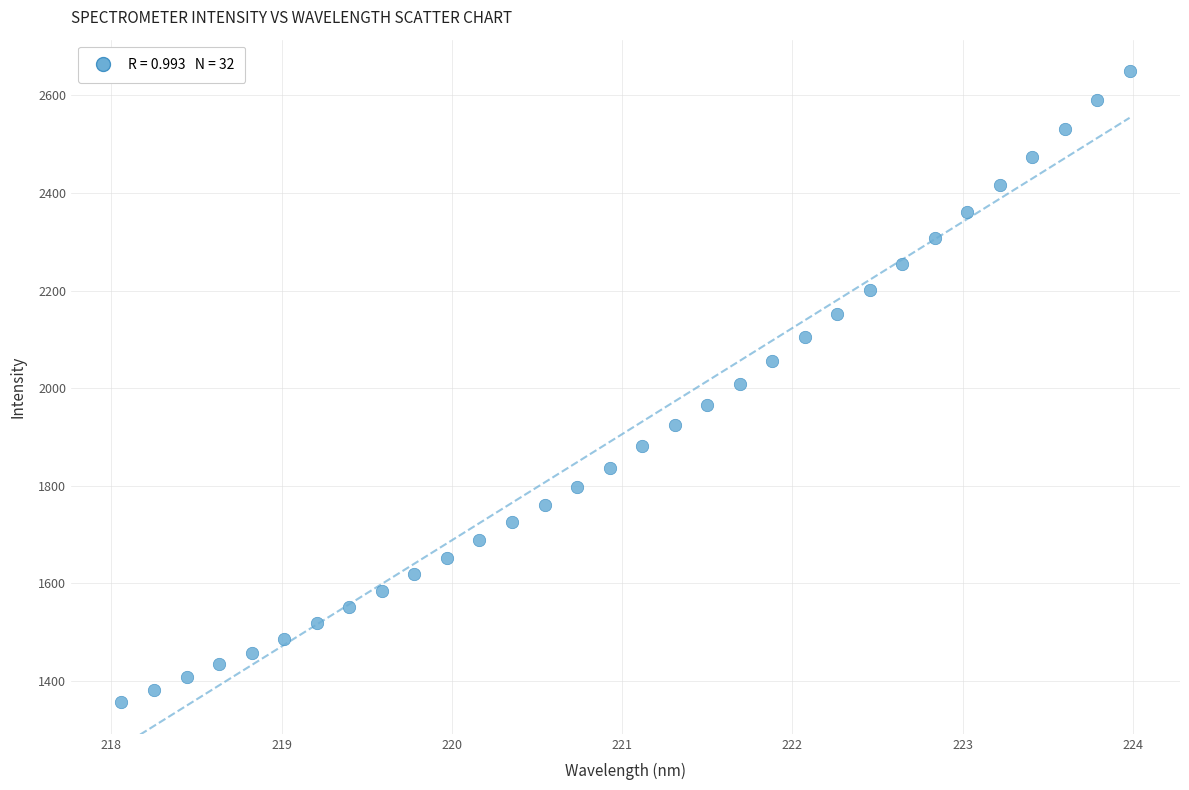

What is the range of Y values (max minus min)?

1292.9